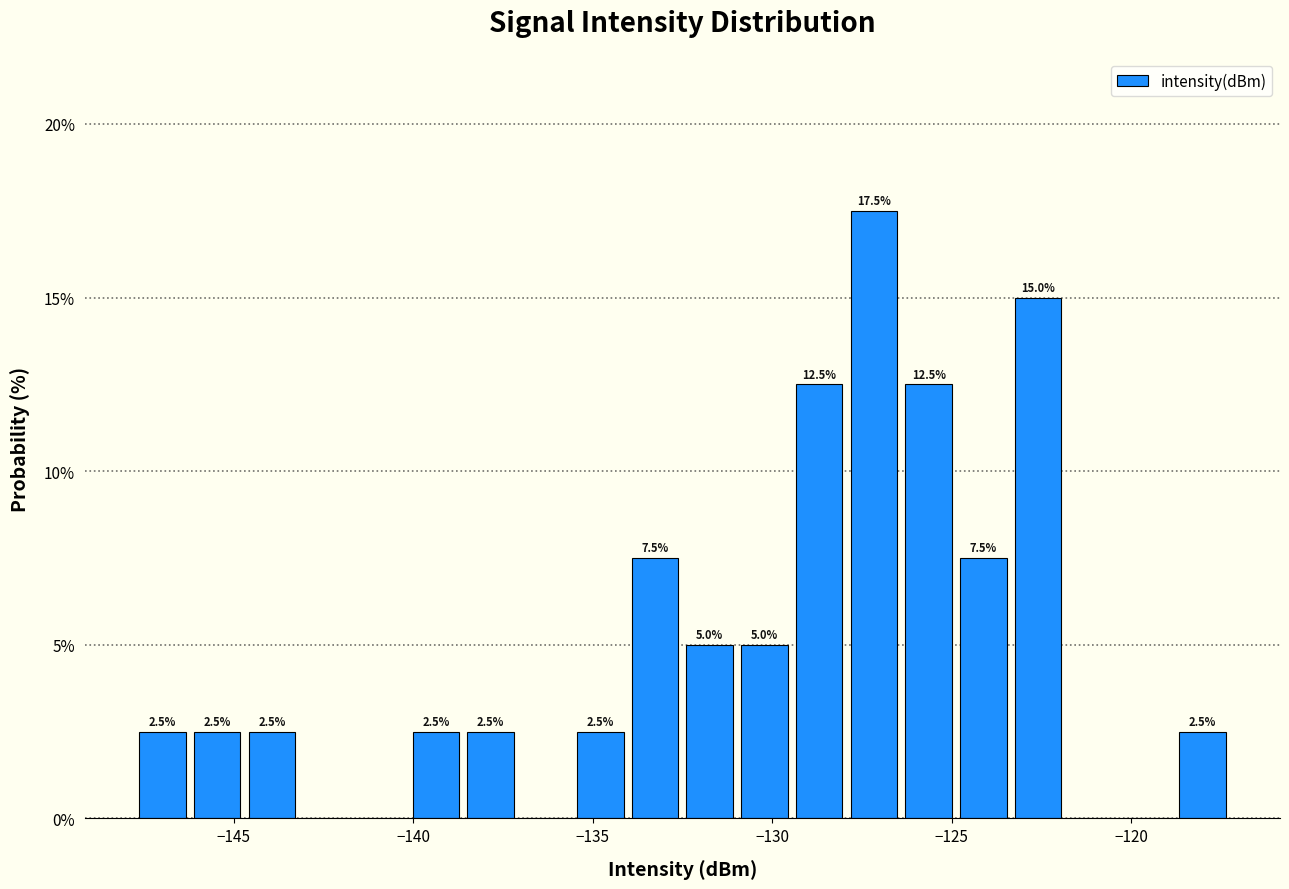

Around what value on the x-axis is the tallest bar? Give the approximate position of its centre, as read against the axis.

-127.0